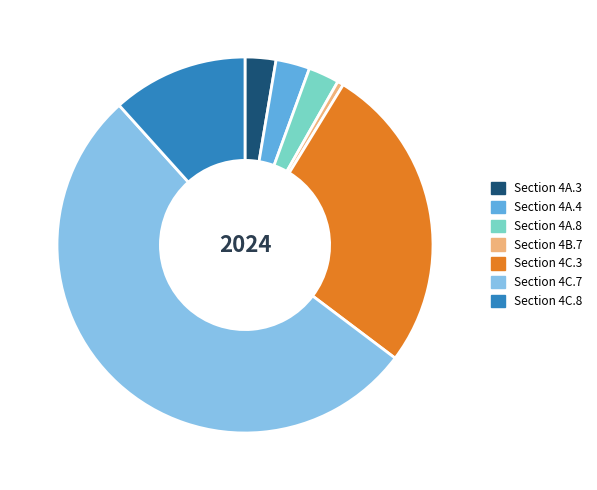

Is it true that Section 4A.8 is 3% of the pie?

True